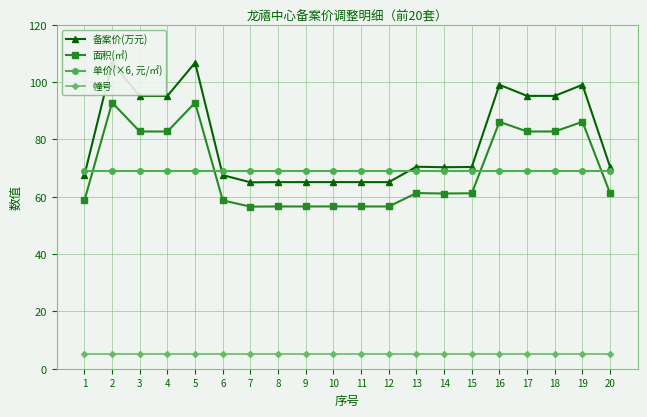

True or false: 备案价(万元) has a value of 126.1 at 4.

False